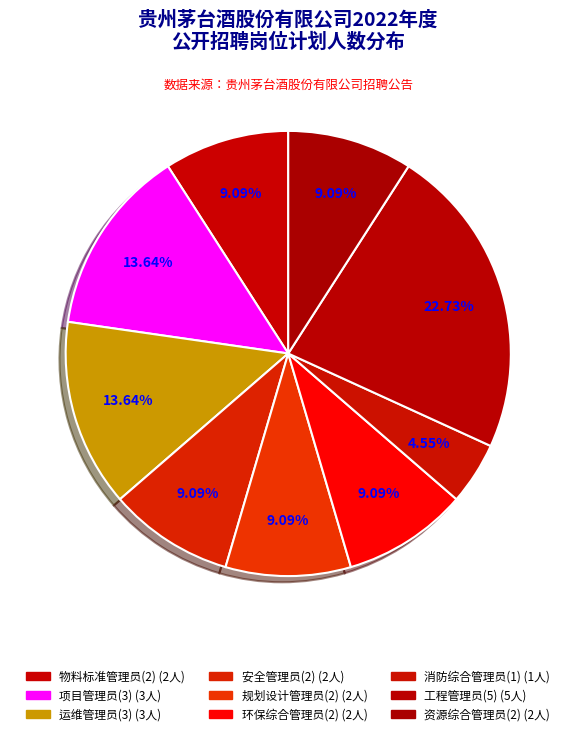

The 环保综合管理员(2) slice represents 9% of the pie. True or false?

True